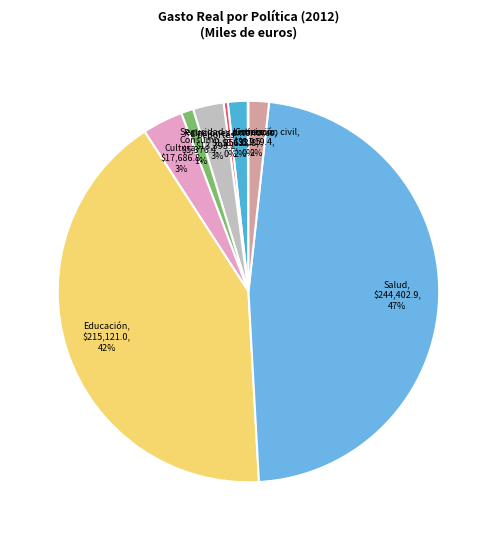

Is the sum of Seguridad y protección civil and Comercio greater than half?

No